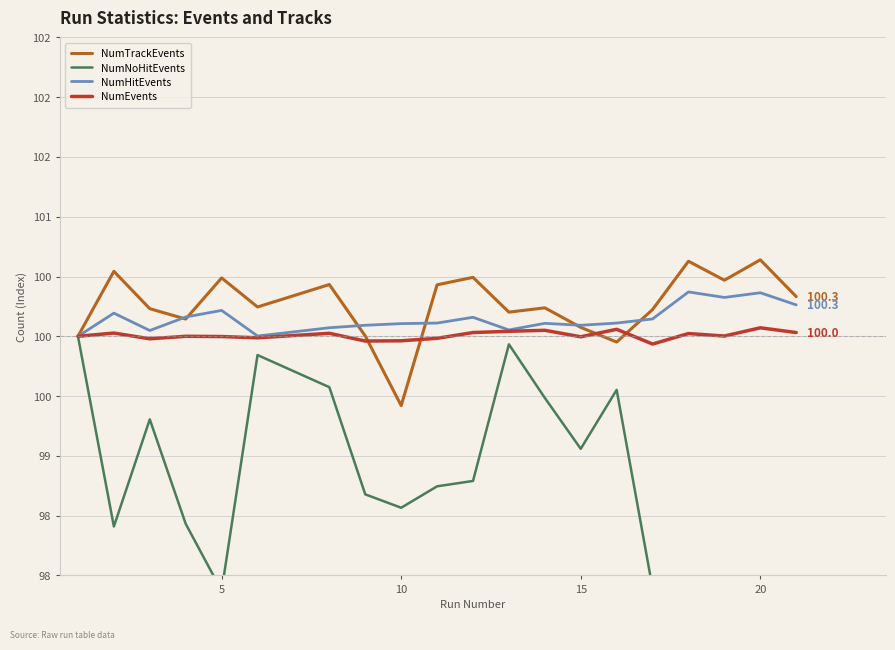

Is it true that NumTrackEvents equals 100.2 at 15?

True